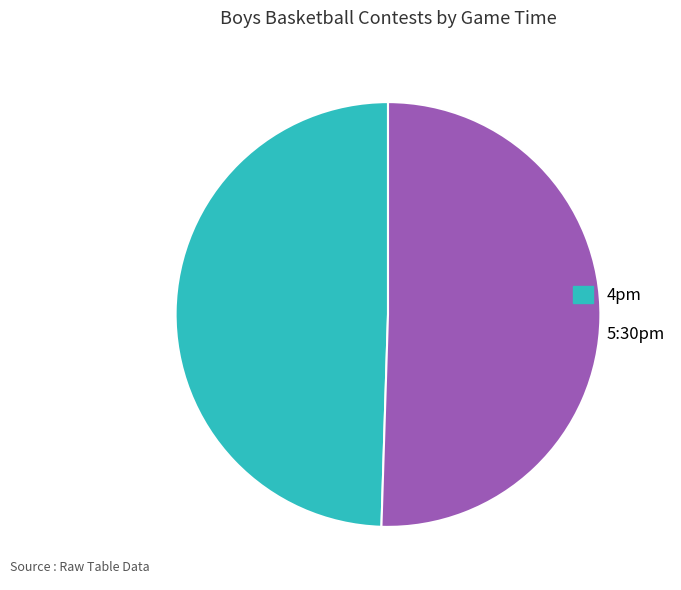

Which slice represents more than half of the pie?

5:30pm